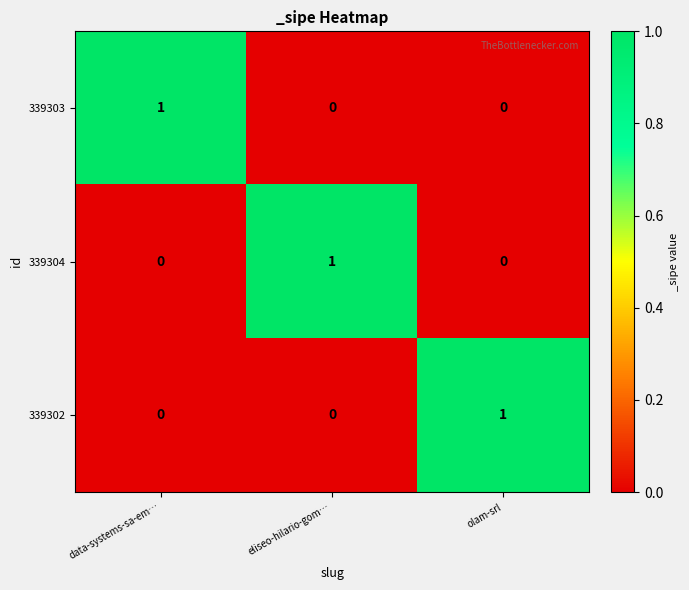

How many 339303 values are between 0 and 1?

3